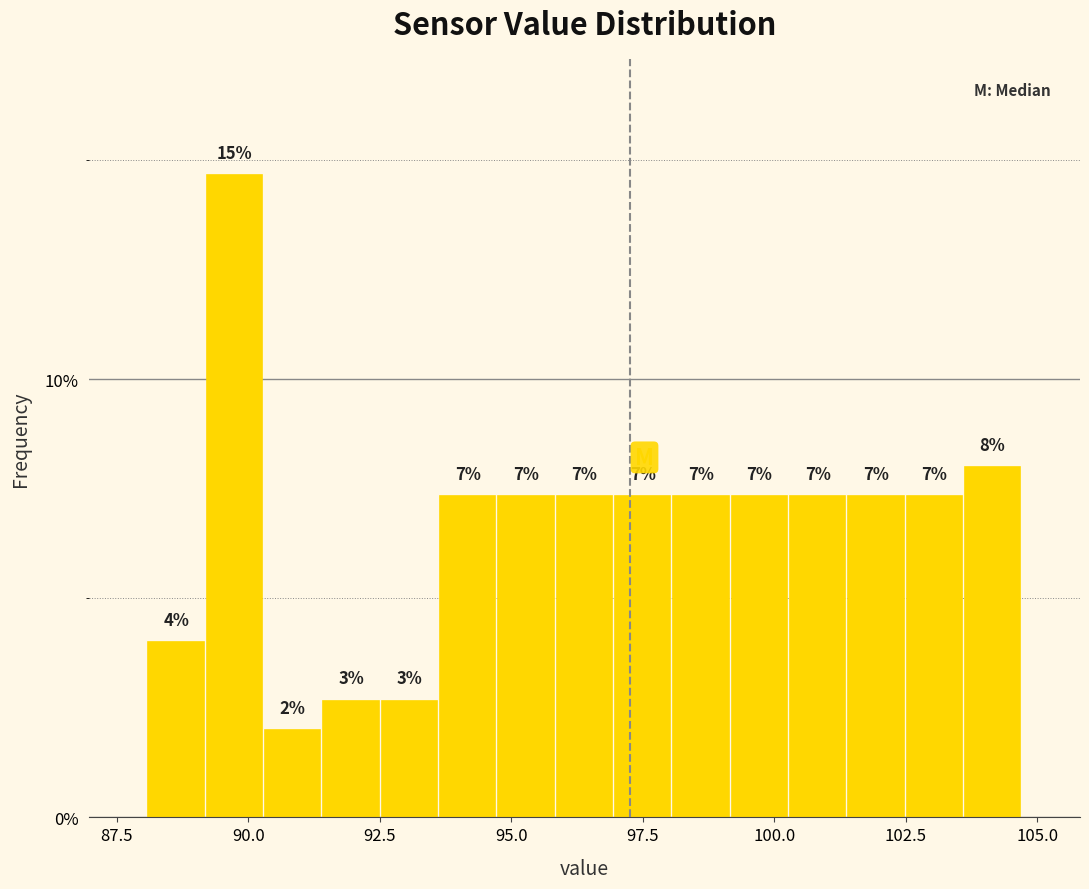

Read against the x-axis, roughly where is the centre of the tallest bar?

89.5